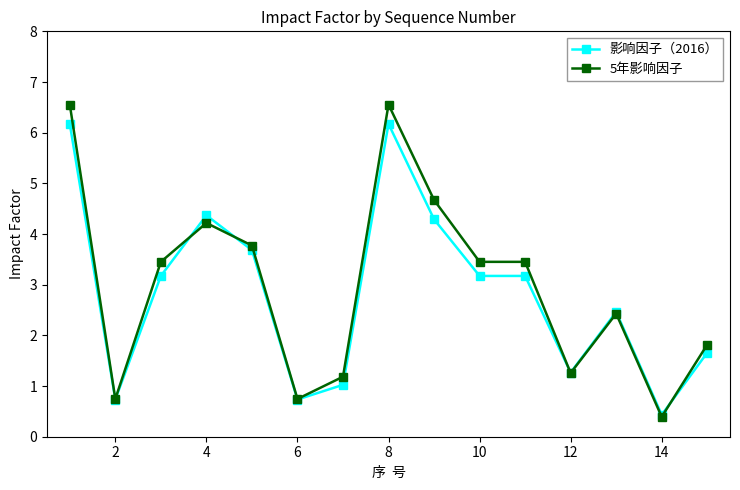

What is the greatest value displayed?

6.6